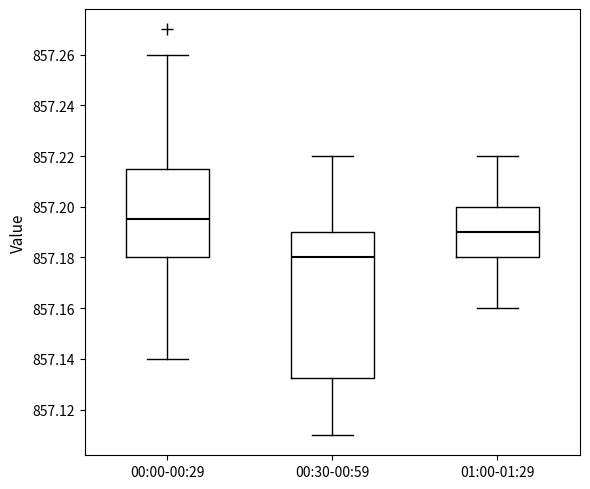

Which box's median line is the lowest?

00:30-00:59